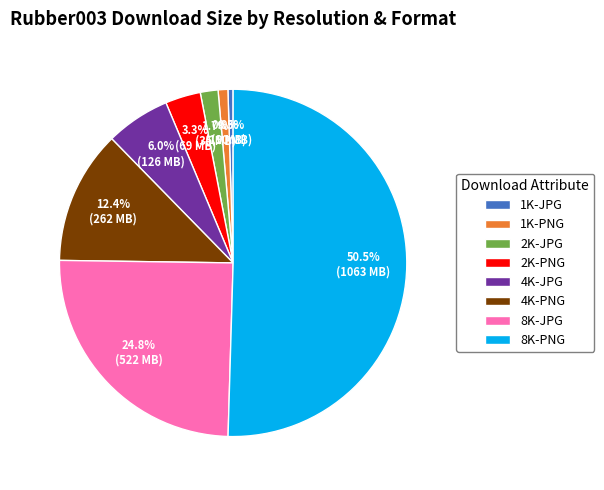

Between 2K-JPG and 4K-PNG, which is larger?

4K-PNG